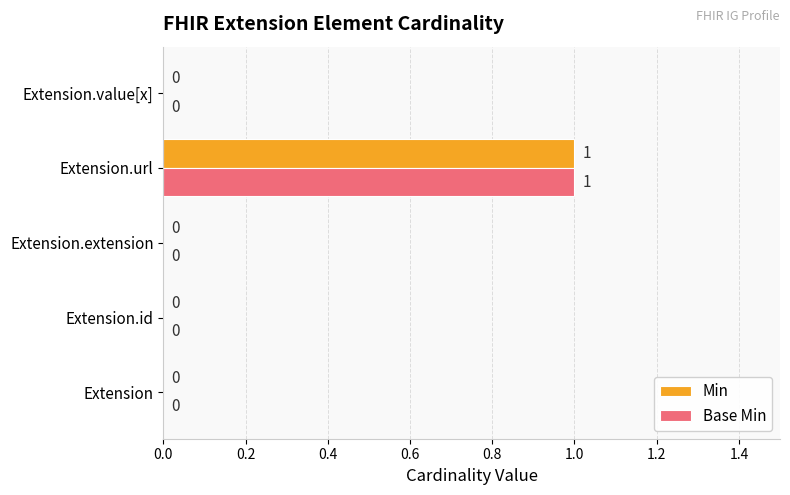

Is the value of Base Min at Extension.value[x] greater than the value of Min at Extension.url?

No